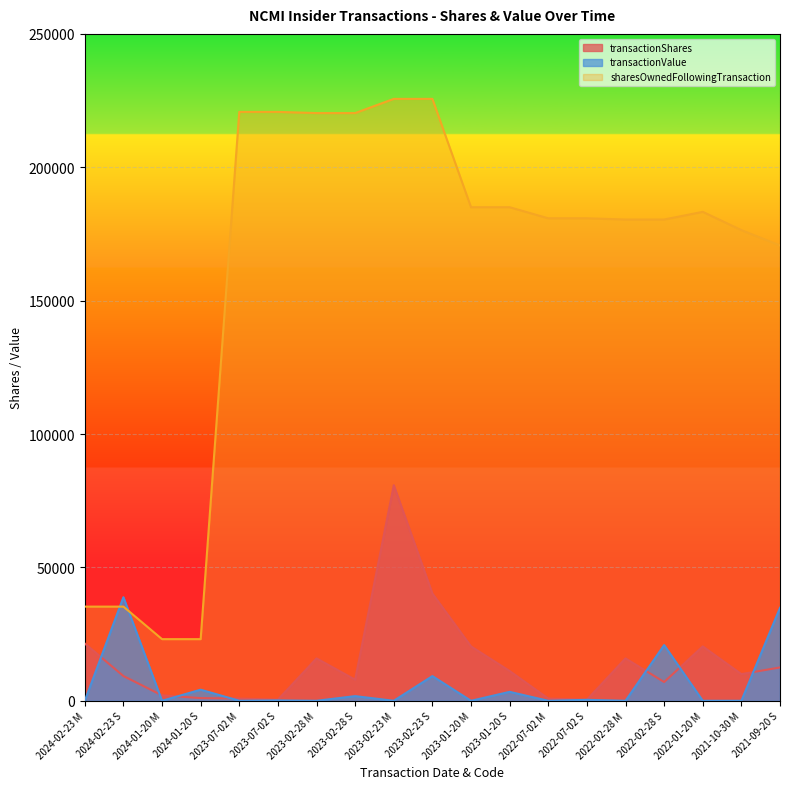

What is the difference between the maximum and minimum values in the transactionValue series?

38817